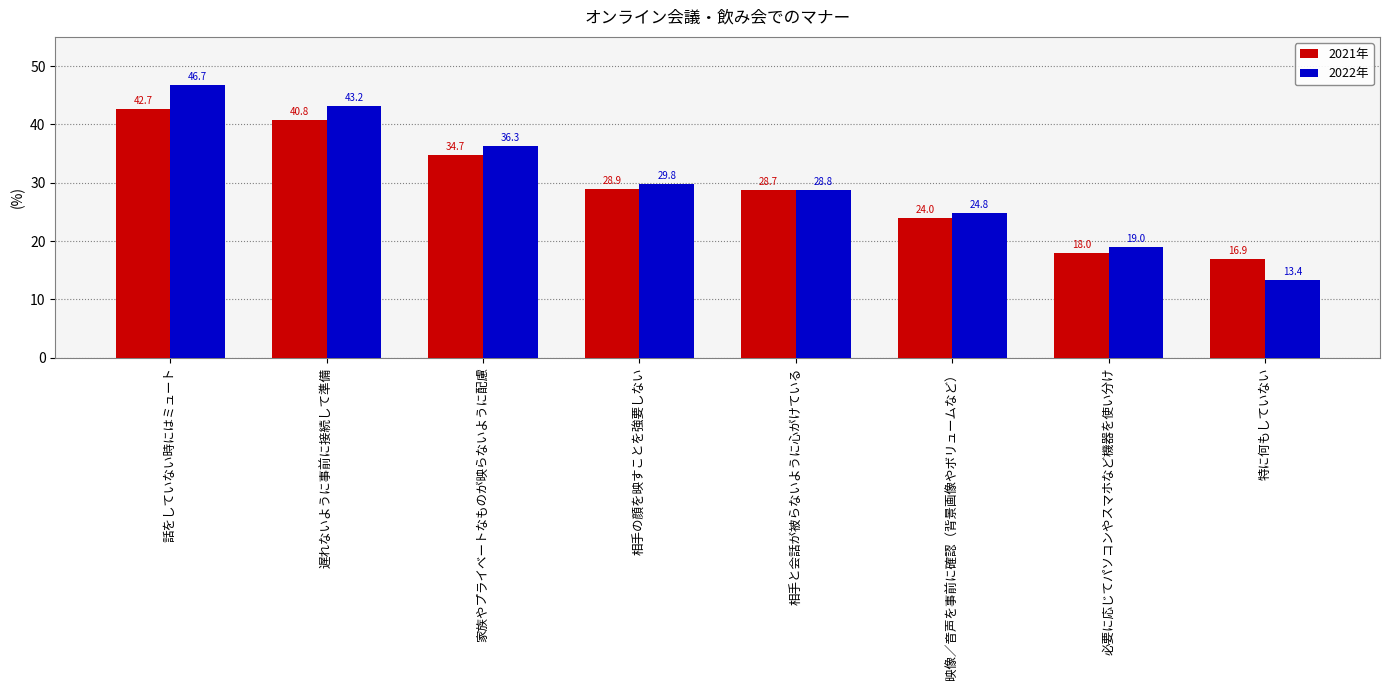

What is the sum of all 2022年 values?

242.0